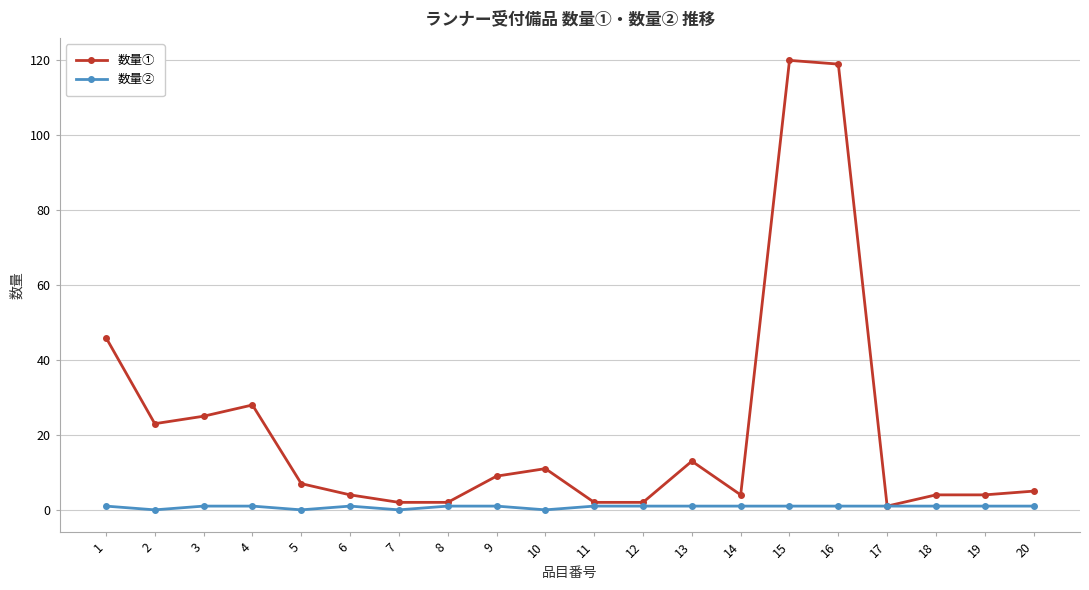

How many distinct data groups are displayed?

2